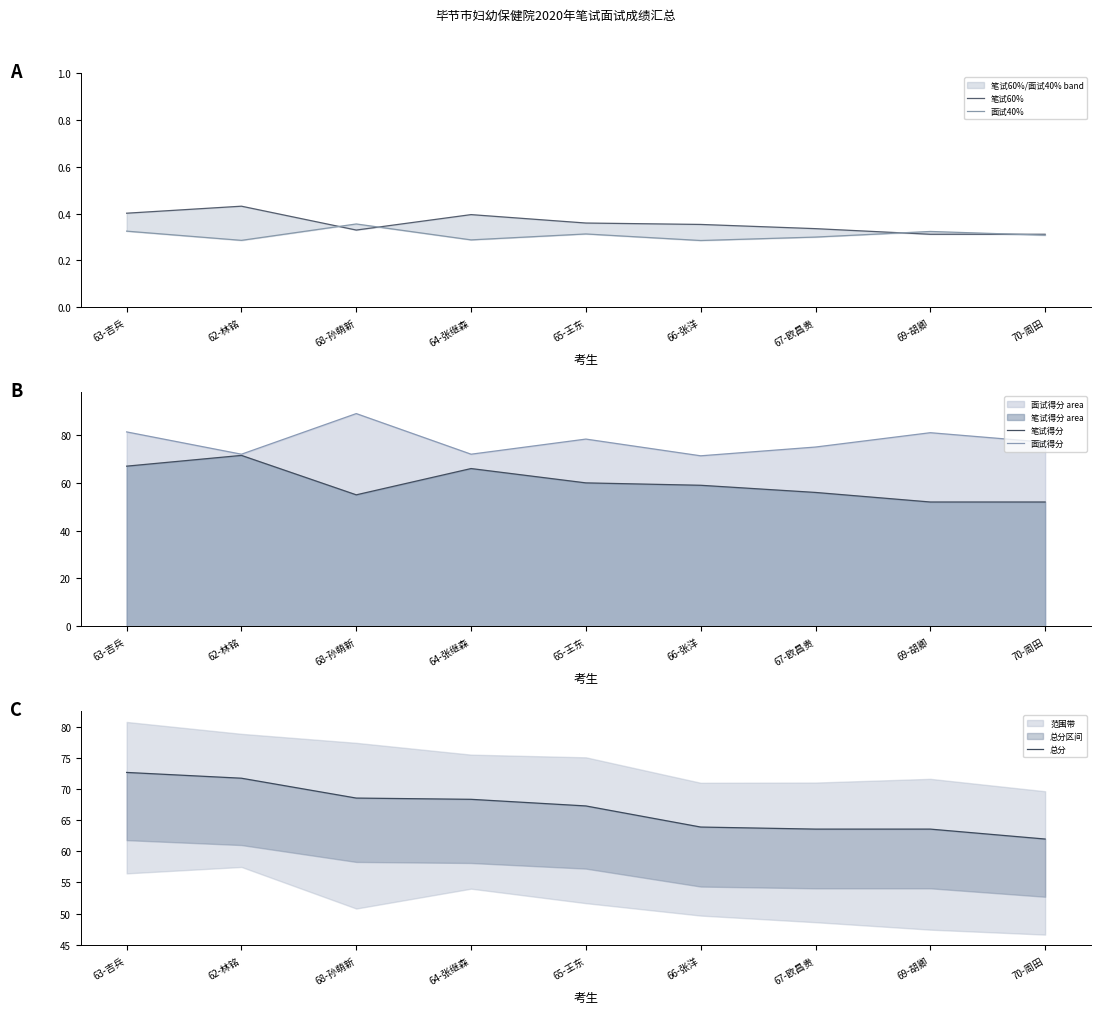

Which series has the largest total across all categories?

面试得分